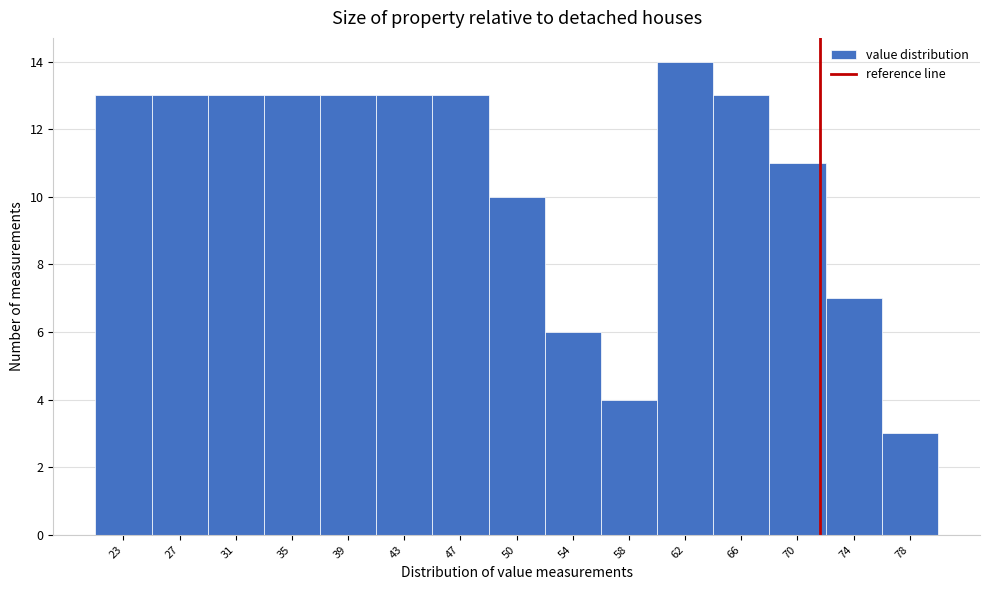

What is the height of the bar covering 40.5 to 44.5 on the x-axis? Neither the bar edges nor the heights are printed on the chart, so give them approximately, as read against the axes.

13